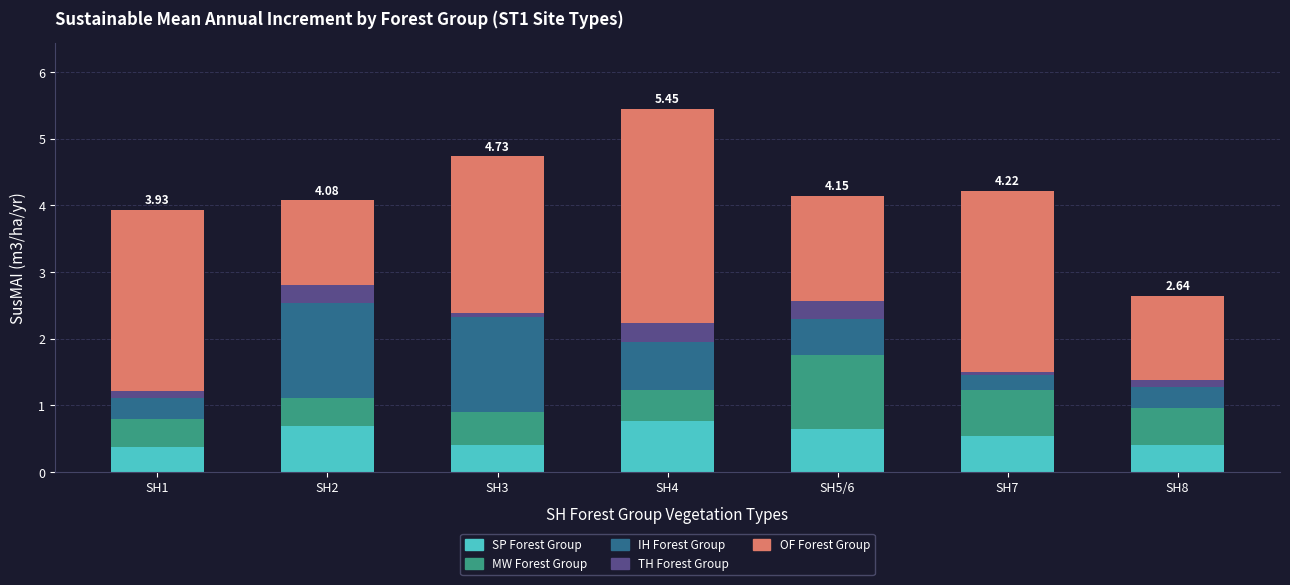

Does the chart contain any negative values?

No